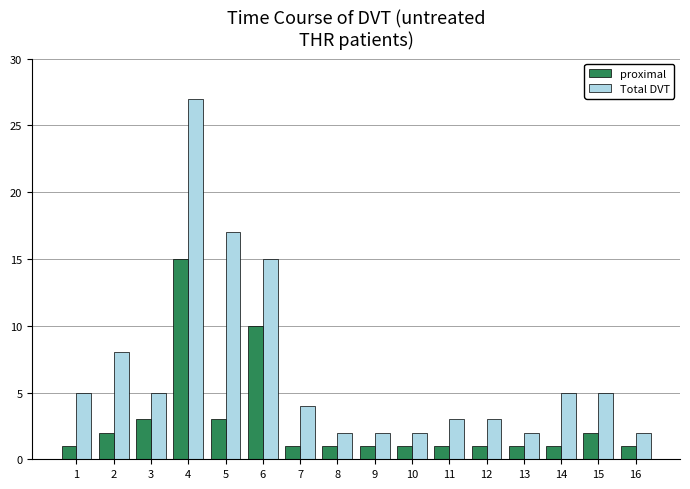

What is the difference between the highest and lowest values at 11?

2